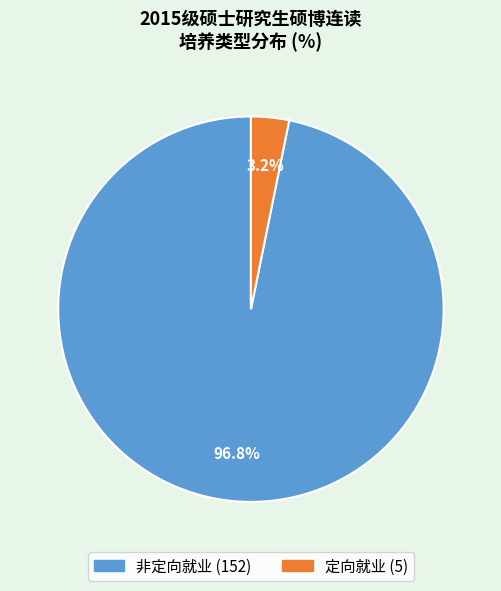

True or false: 定向就业 accounts for 3% of the total.

True